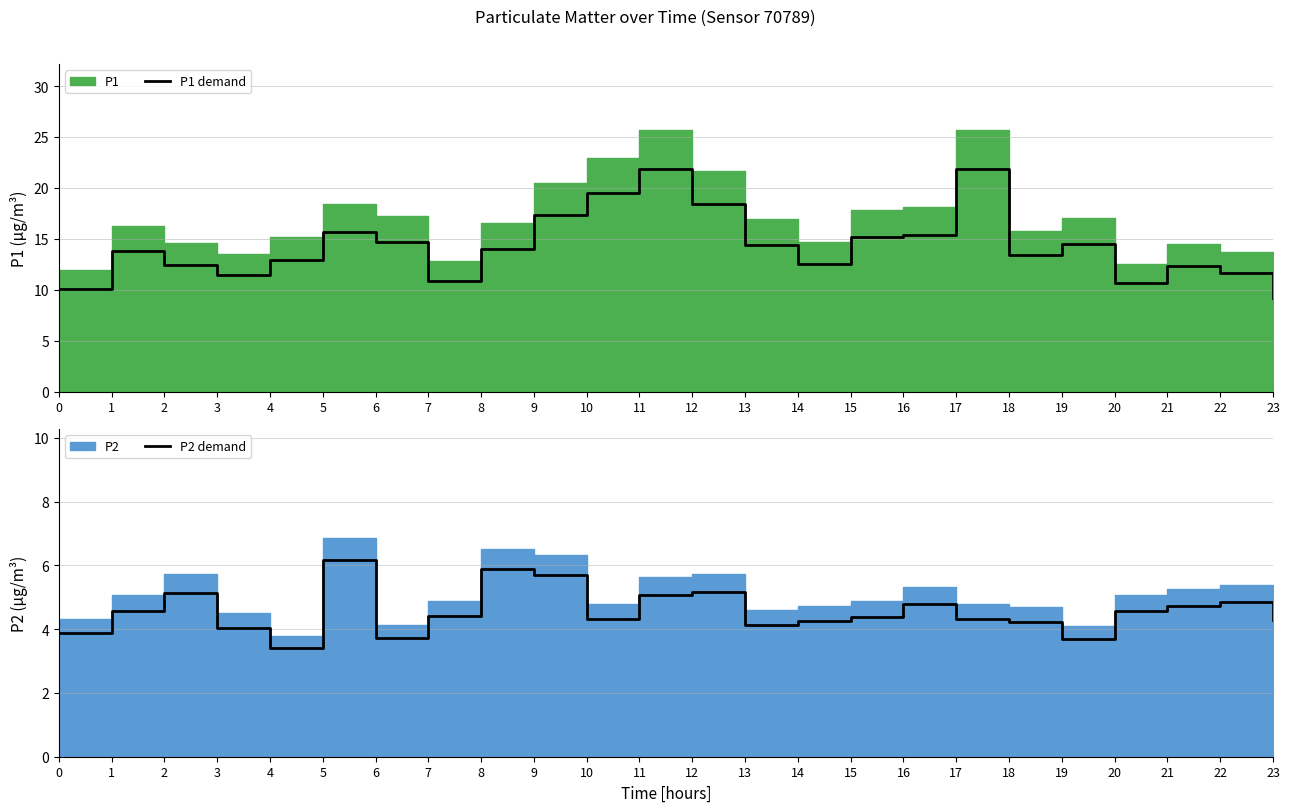

Reading left to right, list all the values displayed in this chart.

P1 demand: 0=10.1	1=13.8	2=12.4	3=11.5	4=12.9	5=15.7	6=14.7	7=10.9	8=14.0	9=17.4	10=19.5	11=21.9	12=18.4	13=14.4	14=12.5	15=15.2	16=15.4	17=21.8	18=13.4	19=14.5	20=10.6	21=12.4	22=11.7	23=9.2
P2 demand: 0=3.9	1=4.6	2=5.1	3=4.0	4=3.4	5=6.2	6=3.7	7=4.4	8=5.9	9=5.7	10=4.3	11=5.1	12=5.2	13=4.1	14=4.3	15=4.4	16=4.8	17=4.3	18=4.2	19=3.7	20=4.6	21=4.7	22=4.9	23=4.3